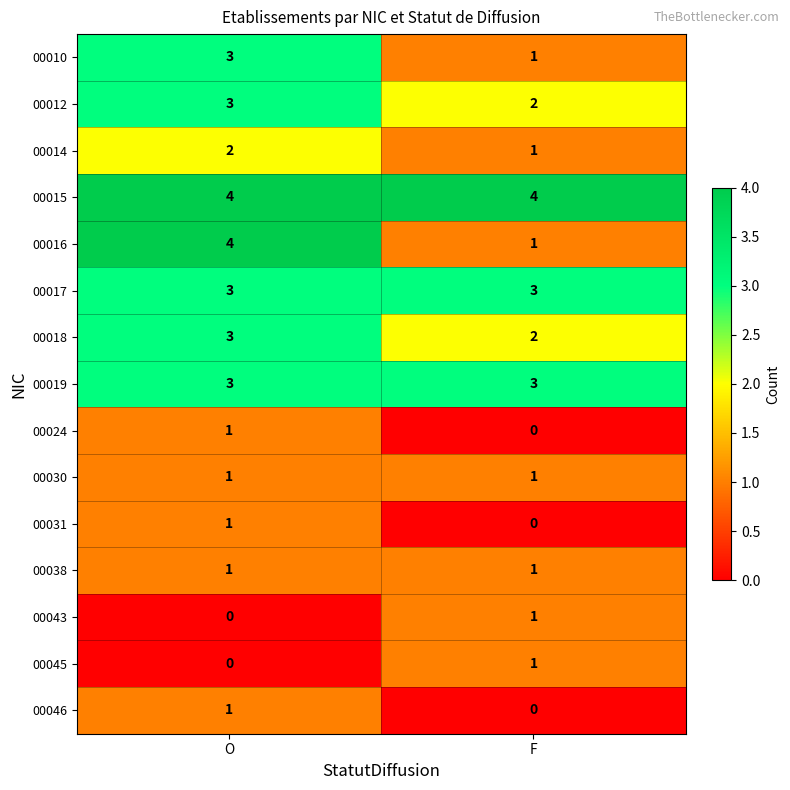

True or false: 00017 has a value of 3 at O.

True